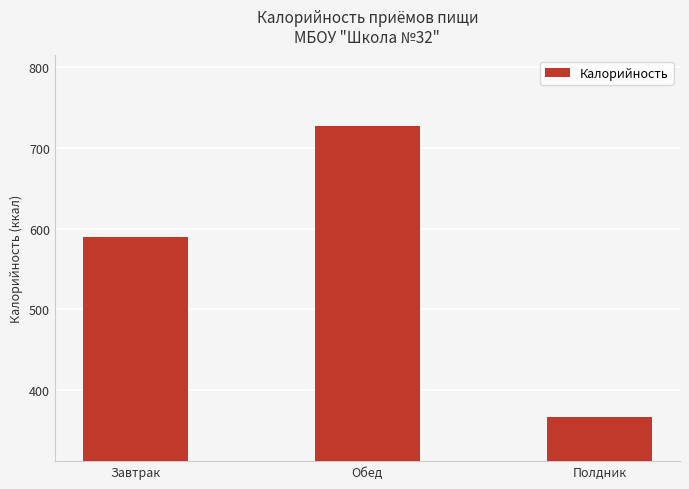

Between Завтрак and Обед, which is larger?

Обед